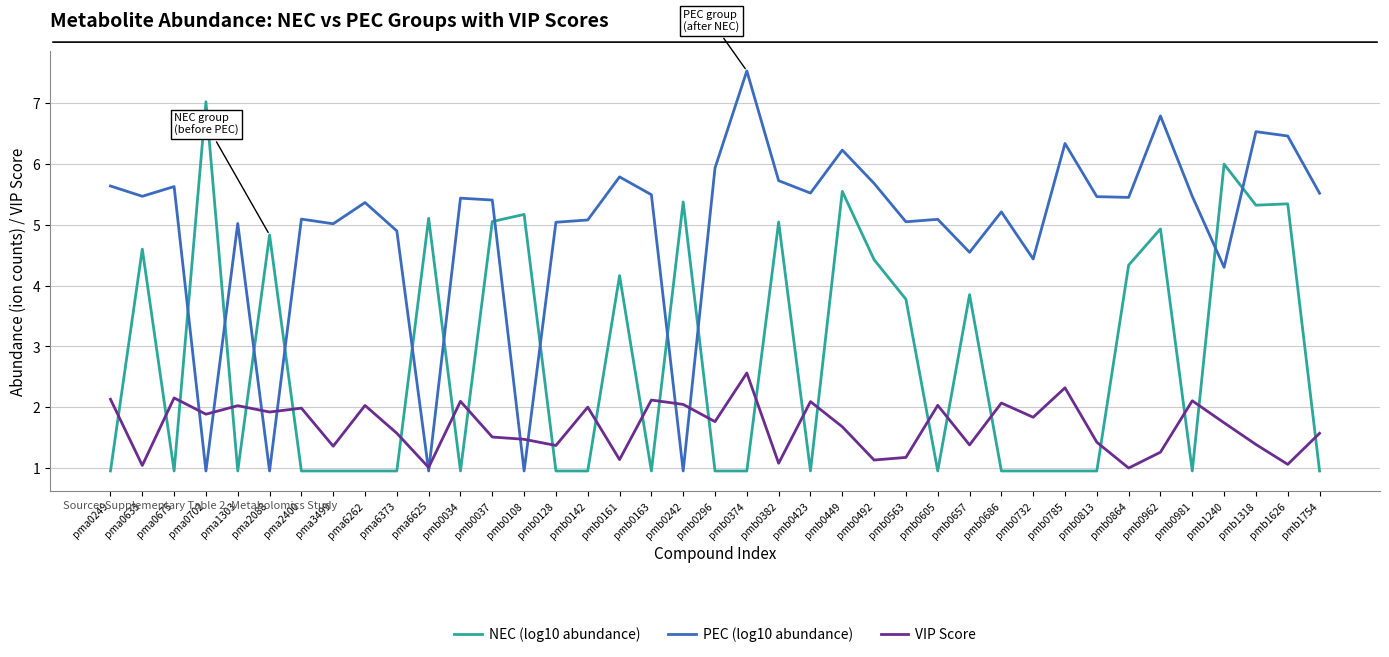

What is the sum of the NEC (log10 abundance) values at pma0633 and pmb0142?

5.6